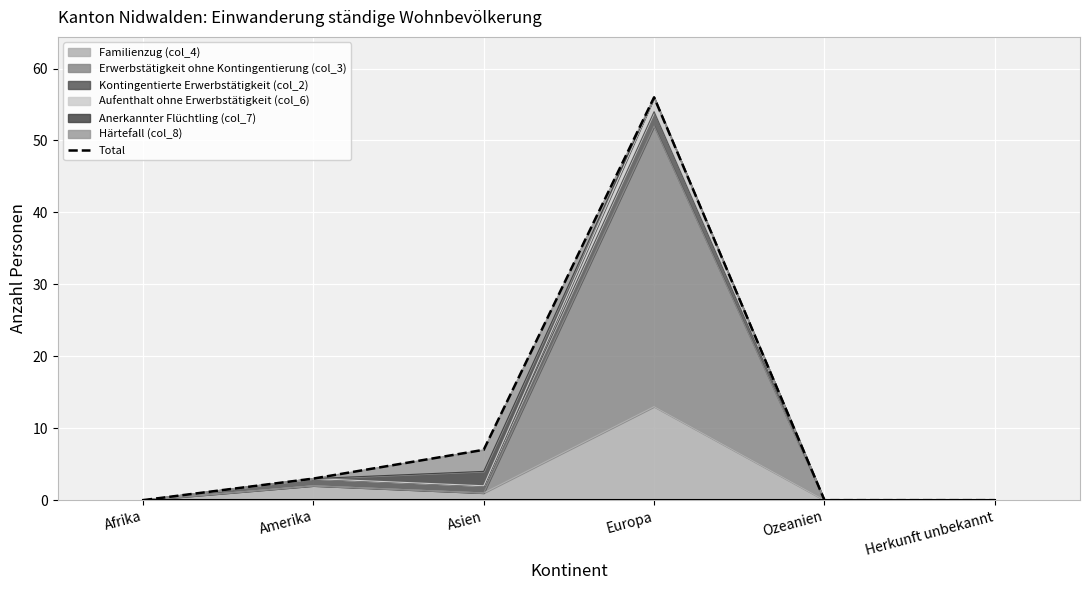

What is the value of the 2nd point from the left?

3